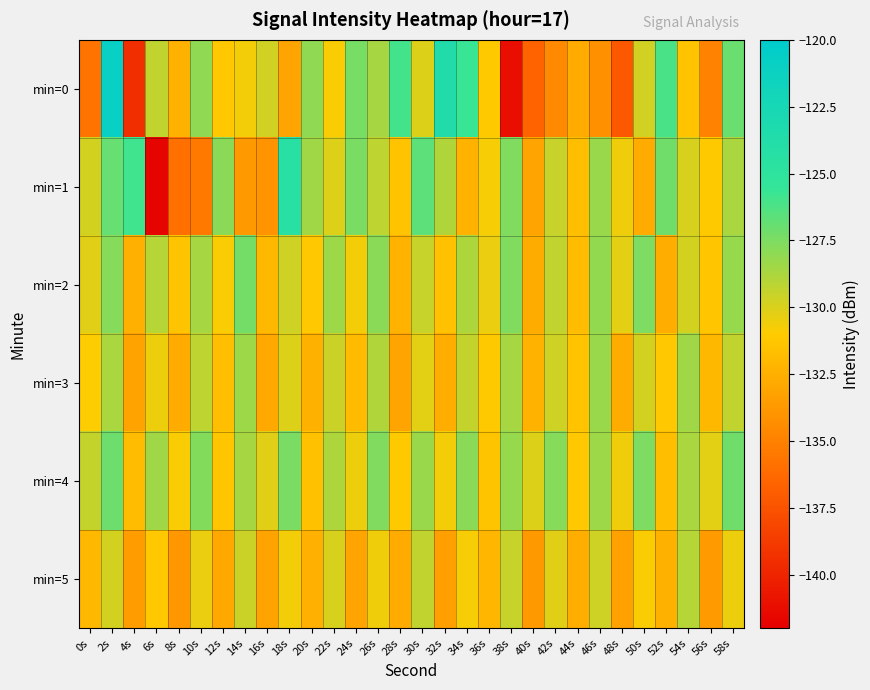

Between 58s and 30s, which is larger?

58s